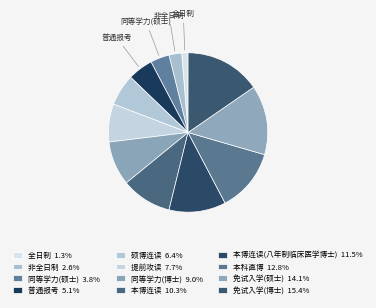

Count the number of slices in the pie.

12